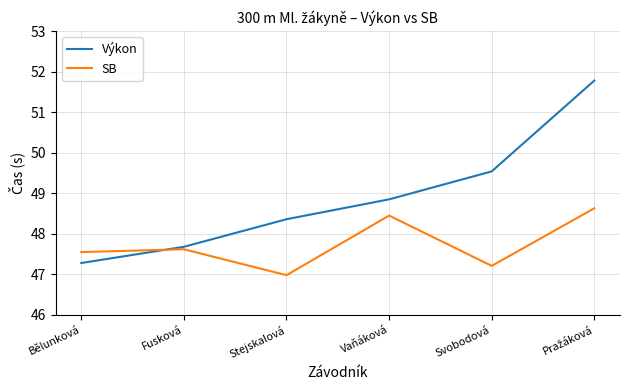

How many intersections are there between SB and Výkon?

1